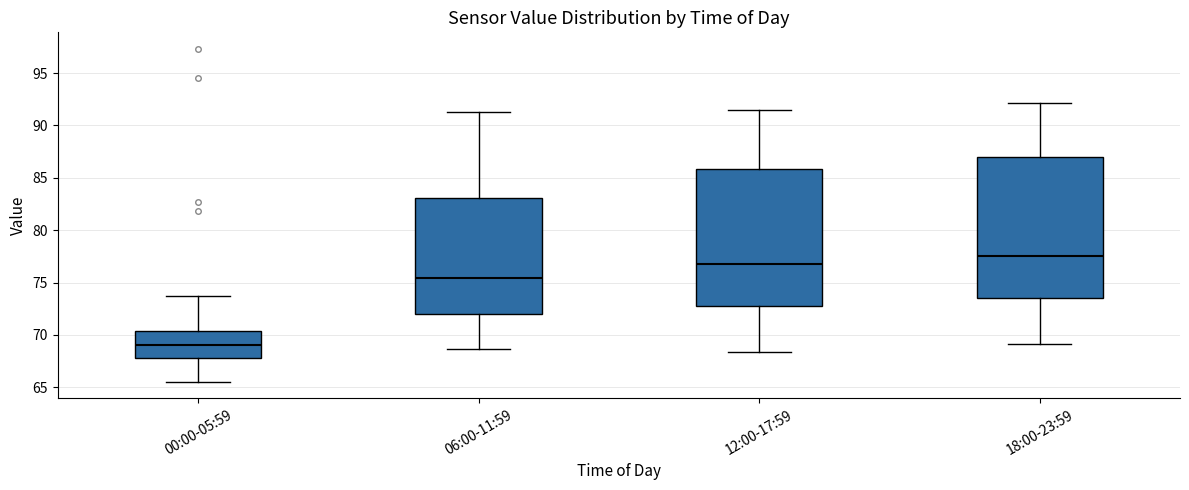

Reading left to right, read every box against the y-axis: the position of its median line, the range the box covers, and the ends of its whiskers. The values are not printed on the chart, so give them approximately, as read against the axis.

00:00-05:59: median 69.0, box 68.0 to 70.5, whiskers 65.5 to 73.5
06:00-11:59: median 75.5, box 72.0 to 83.0, whiskers 68.5 to 91.5
12:00-17:59: median 77.0, box 73.0 to 86.0, whiskers 68.5 to 91.5
18:00-23:59: median 77.5, box 73.5 to 87.0, whiskers 69.0 to 92.0